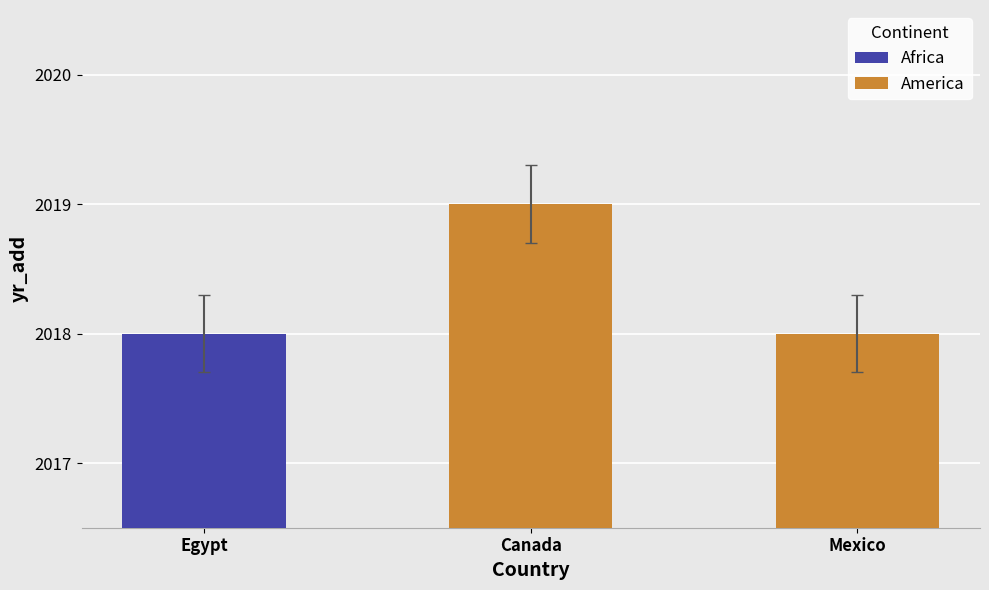

What position from the left is Egypt?

1